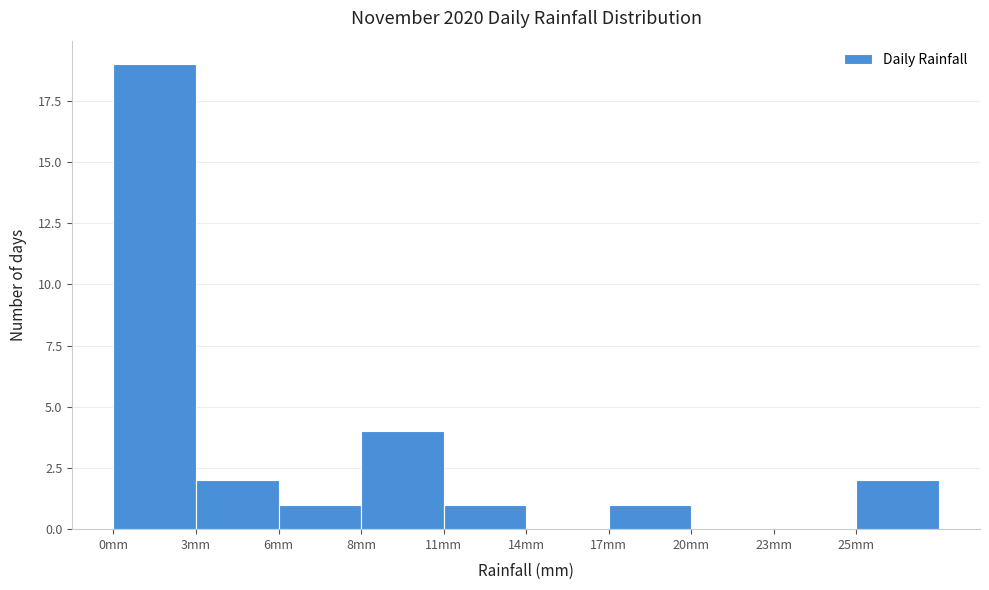

Reading left to right, transcribe all the data shown in this chart.

0mm=19	3mm=2	6mm=1	8mm=4	11mm=1	14mm=0	17mm=1	20mm=0	23mm=0	25mm=2